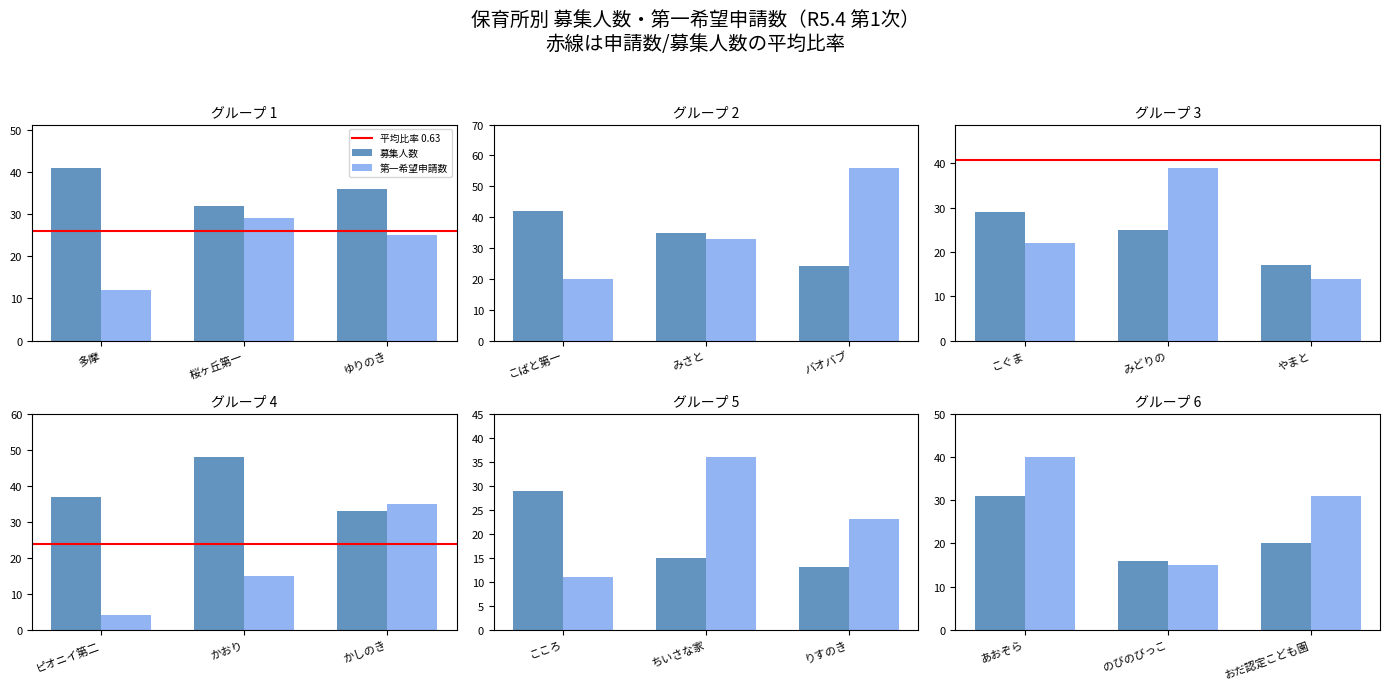

What is the value of the 募集人数 bar at the 15th from the left?

13